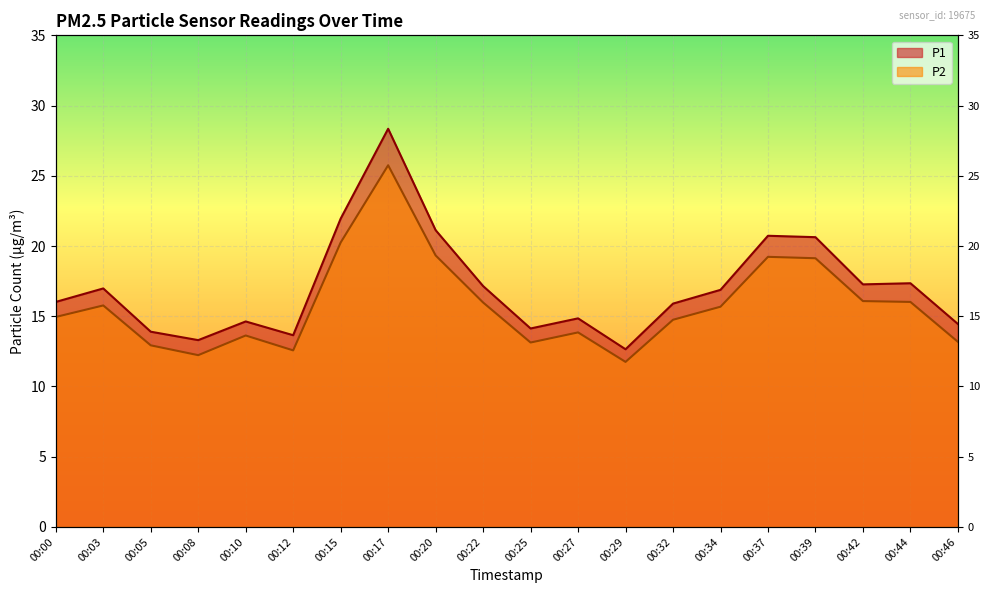

True or false: P1 and P2 cross at least once.

False